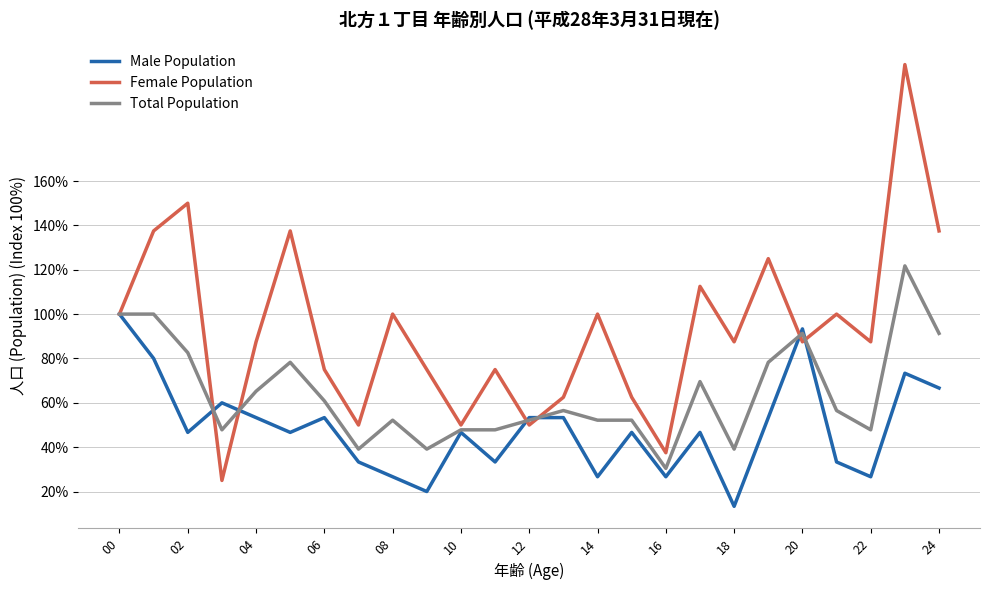

Which series has the largest range (max minus min)?

Female Population